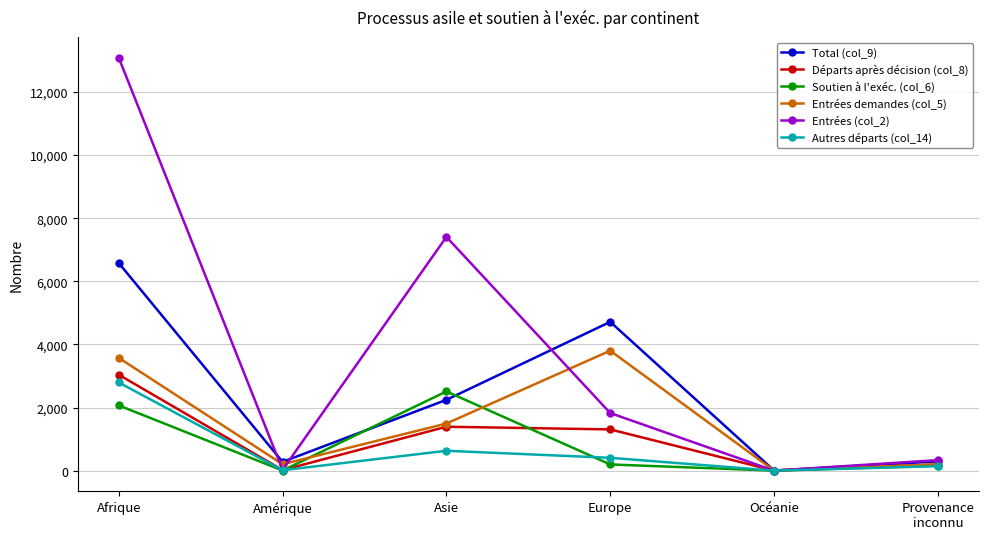

Where is the first local minimum for Soutien à l'exéc. (col_6)?

Amérique